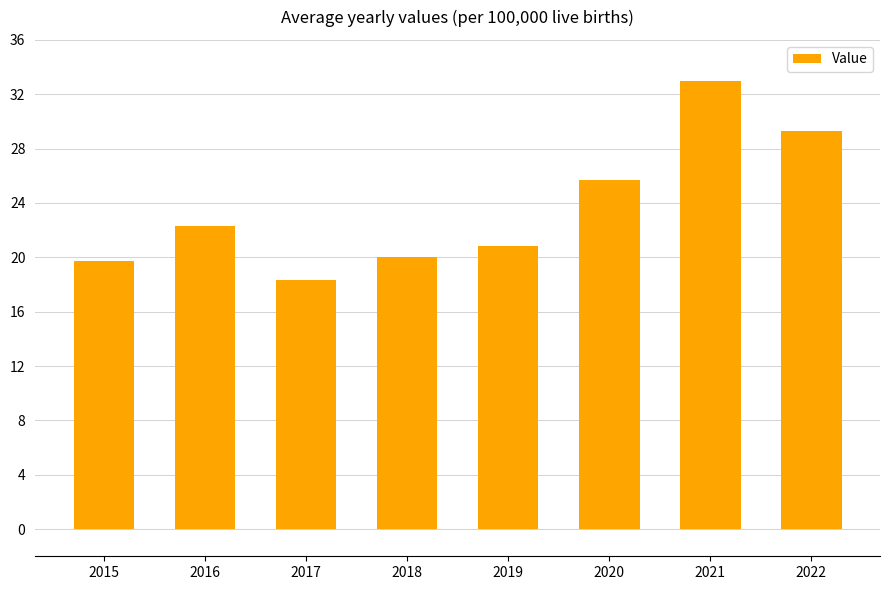

What is the sum of the values at 2020 and 2022?

55.0